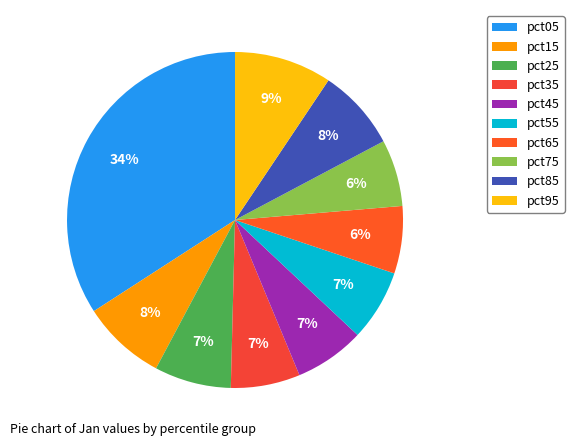

To the nearest percent, what is the difference between the pct35 and pct85 slice percentages?

1%